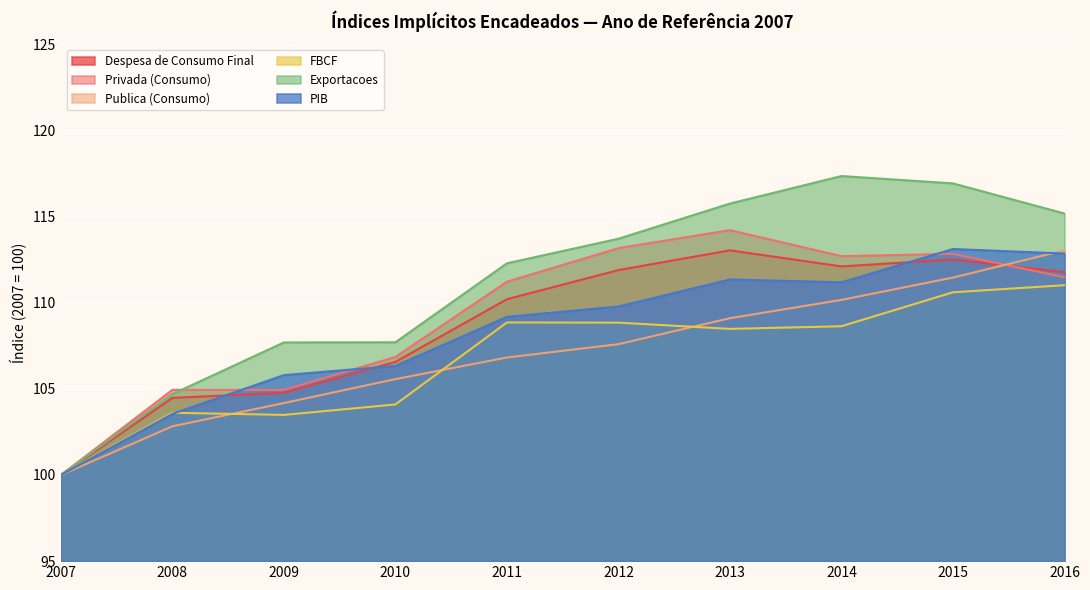

At how many categories does at least one series exceed 107?

8